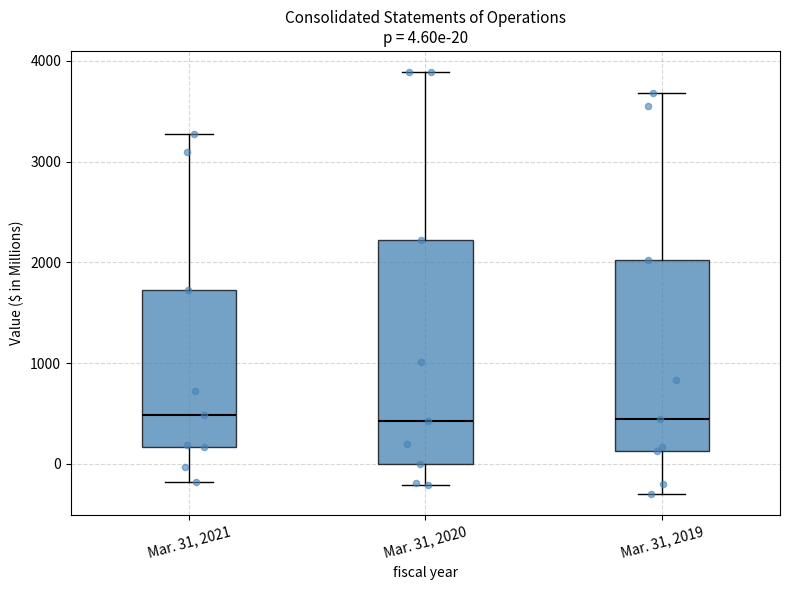

Comparing the boxes themselves (not the whiskers), which one is the tallest?

Mar. 31, 2020